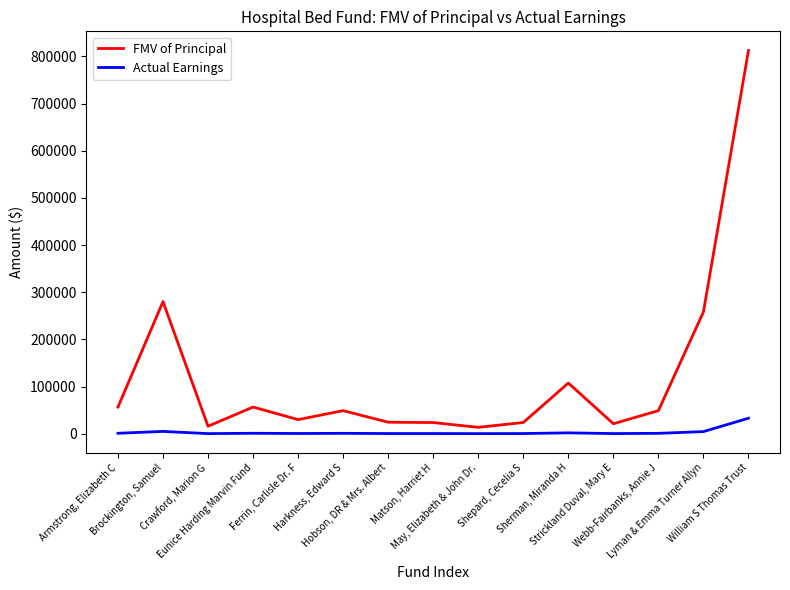

At which label is FMV of Principal closest to 412995?

Brockington, Samuel